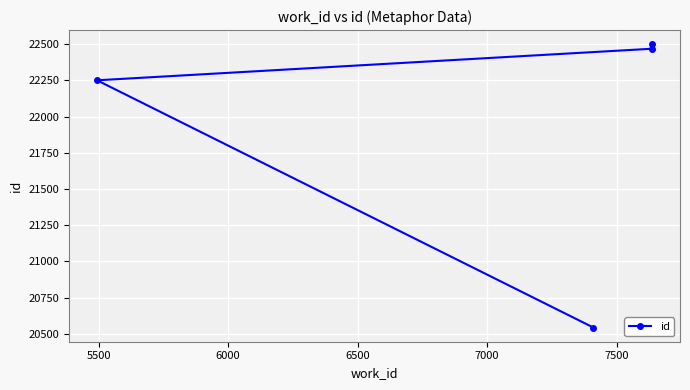

How many lines are shown in the chart?

1